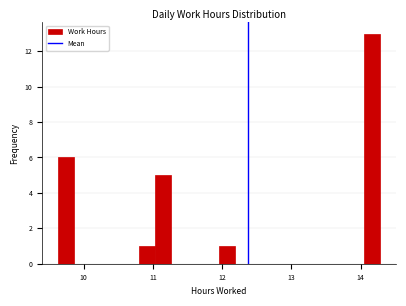

Around what value on the x-axis is the tallest bar? Give the approximate position of its centre, as read against the axis.

14.2